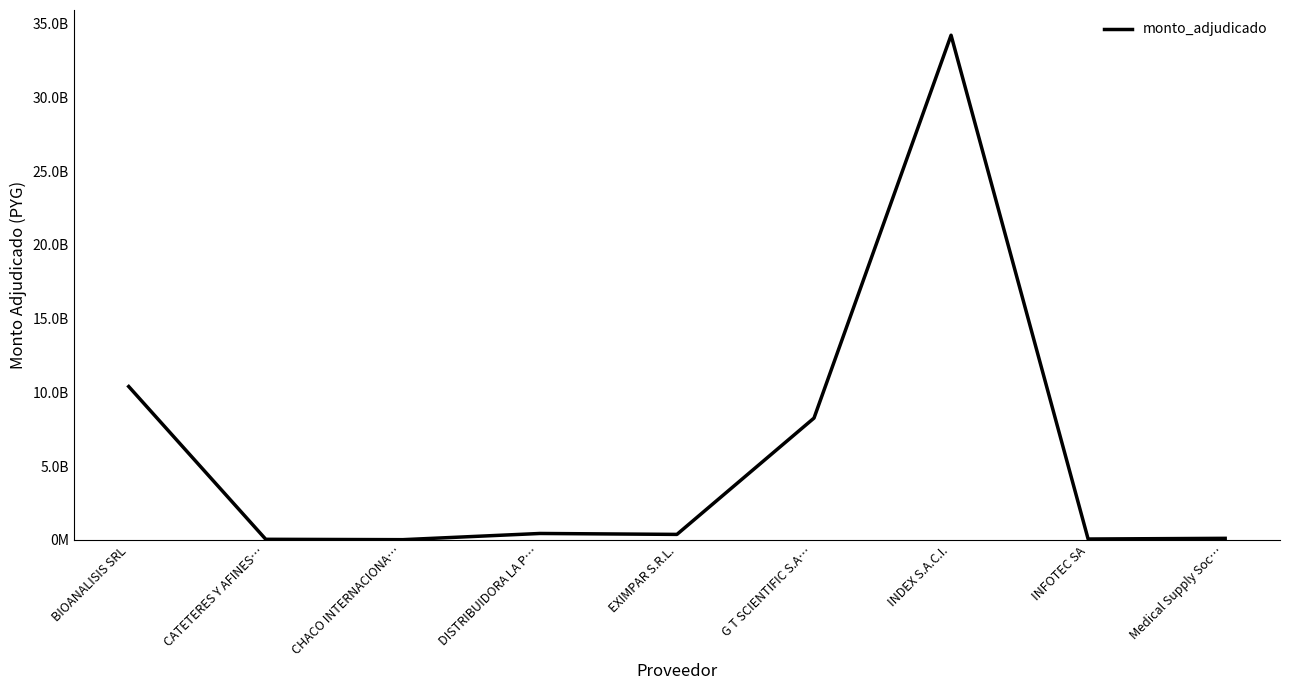

Does the chart display data point markers on the line(s)?

No